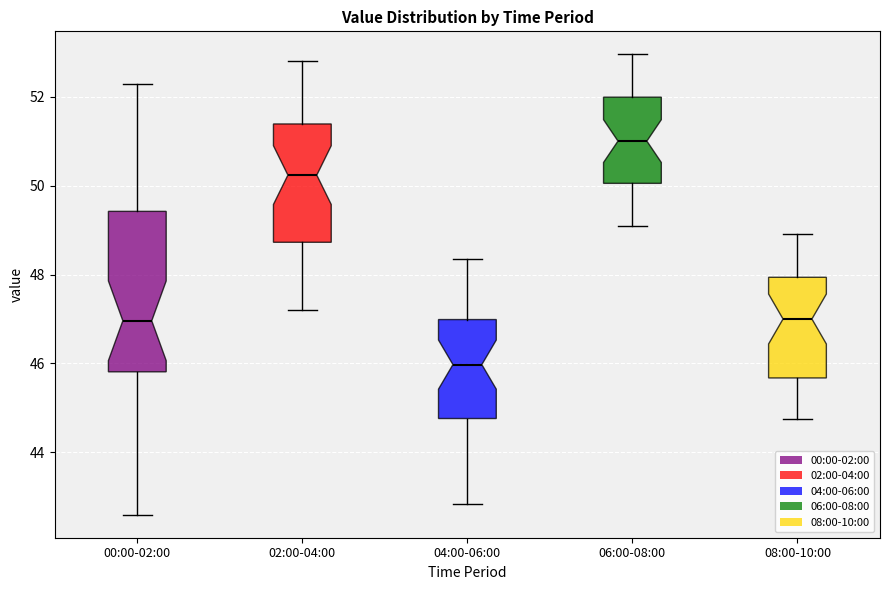

Comparing the boxes themselves (not the whiskers), which one is the tallest?

00:00-02:00